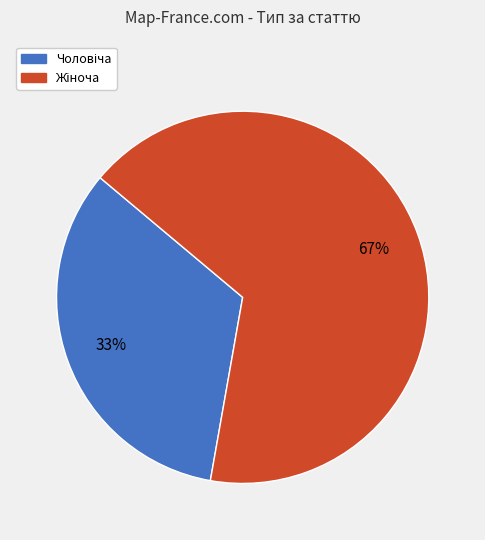

To the nearest percent, what is the average slice percentage?

50%